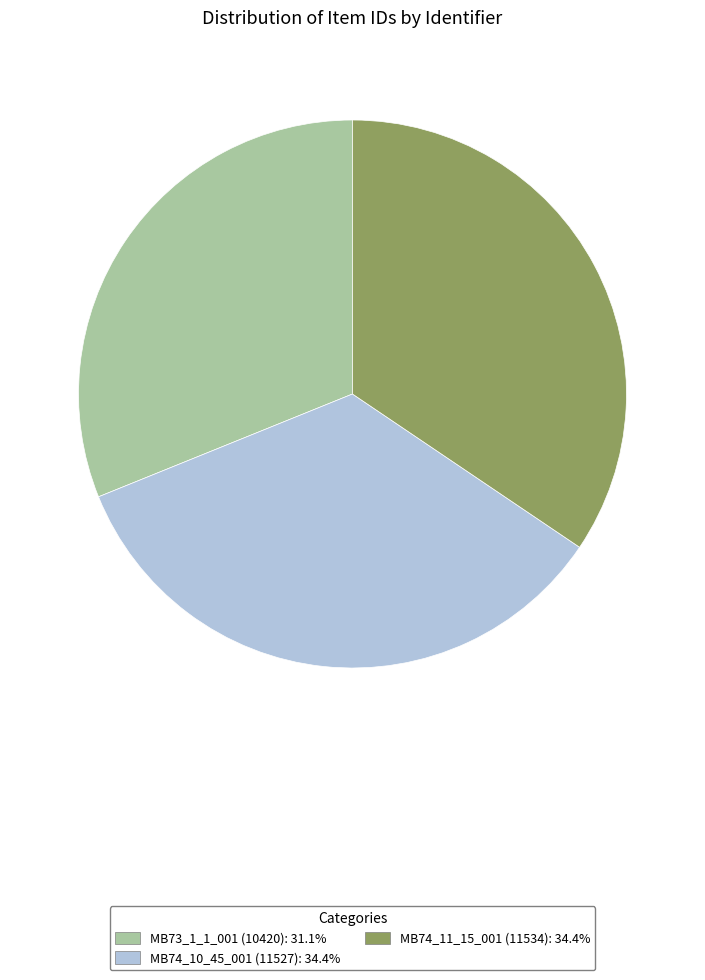

True or false: MB74_11_15_001 (11534) accounts for 48% of the total.

False